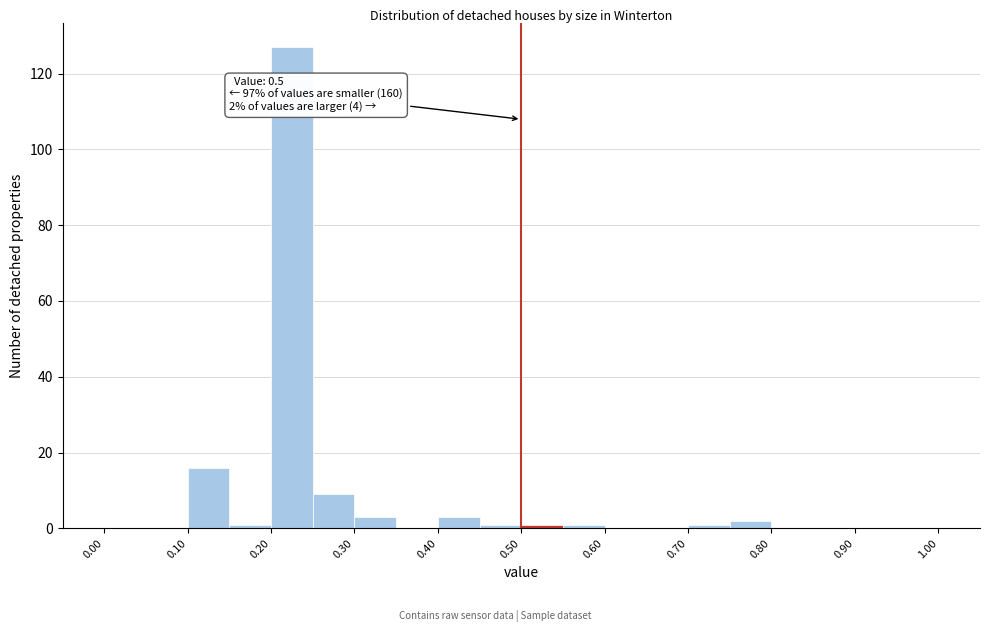

Which range on the x-axis has the tallest bar?

0.20 to 0.25